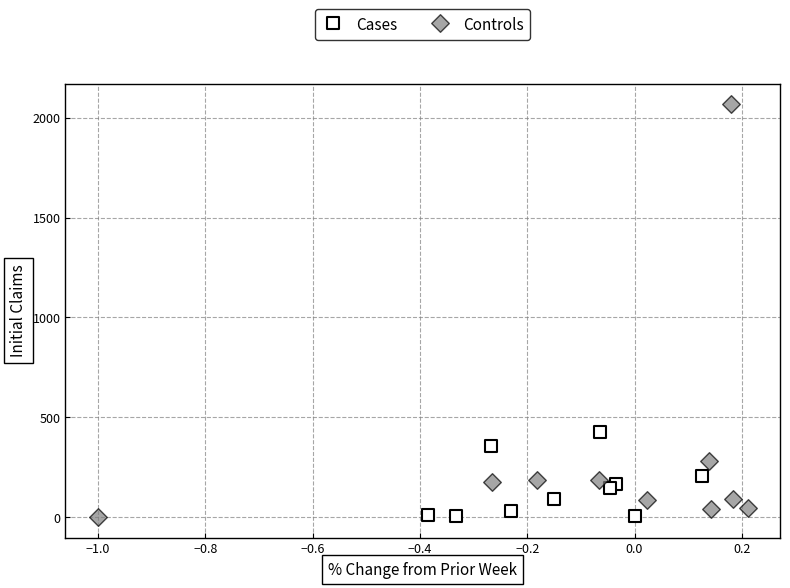

Which series has the largest Y range (max minus min)?

Controls